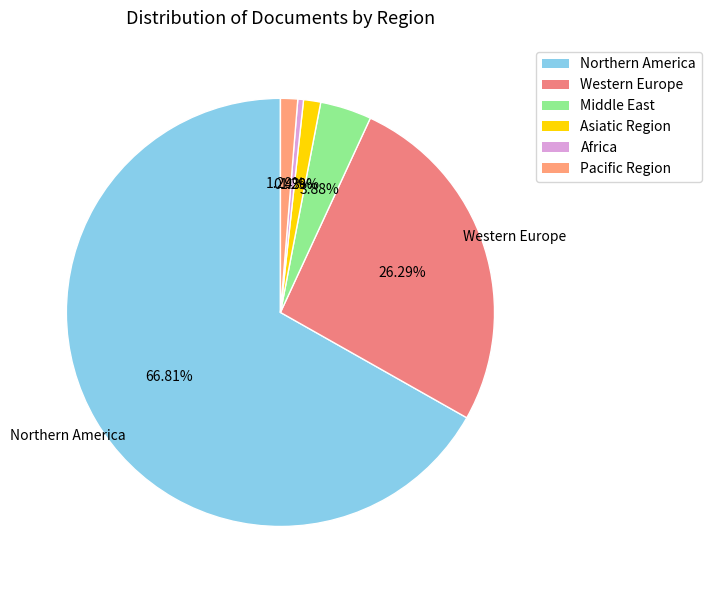

To the nearest percent, what is the combined percentage of Western Europe and Africa?

27%